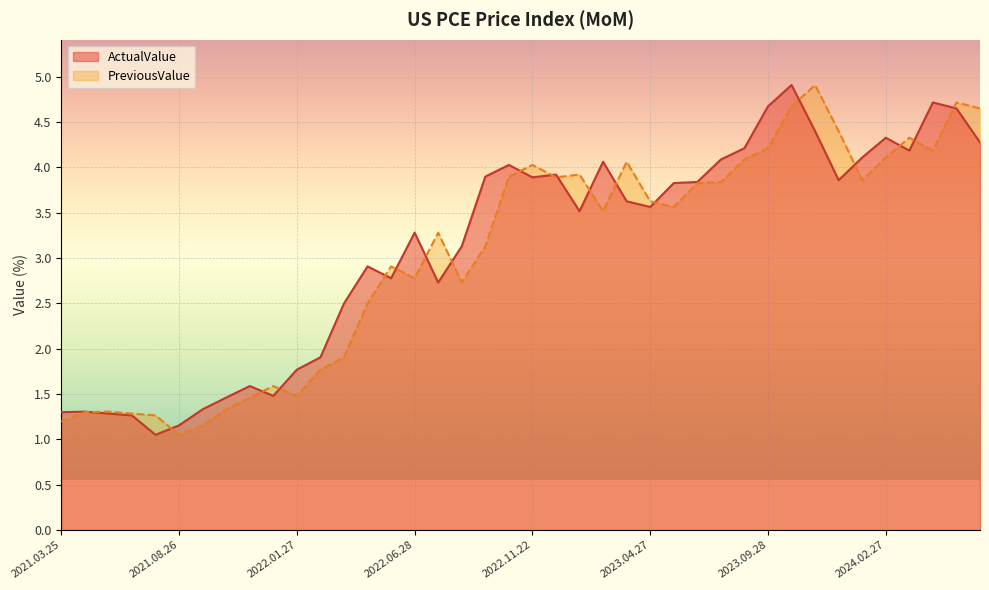

True or false: ActualValue and PreviousValue intersect in this chart.

True